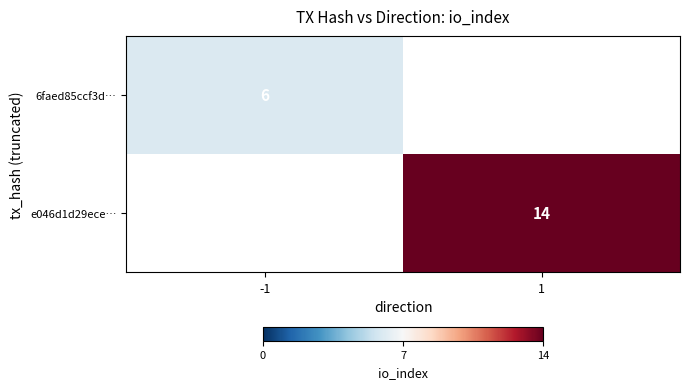

What is the maximum value shown in the chart?

14.0